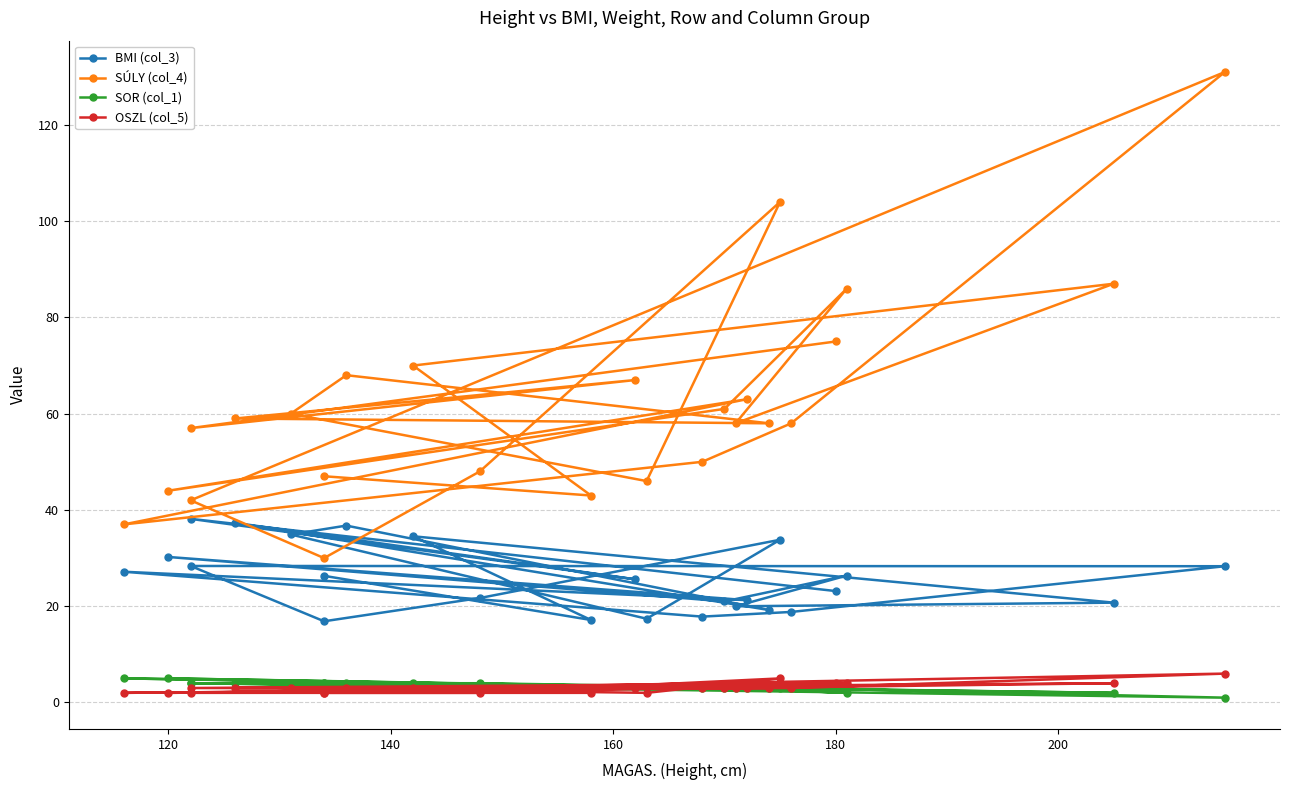

True or false: SÚLY (col_4) and OSZL (col_5) intersect in this chart.

False